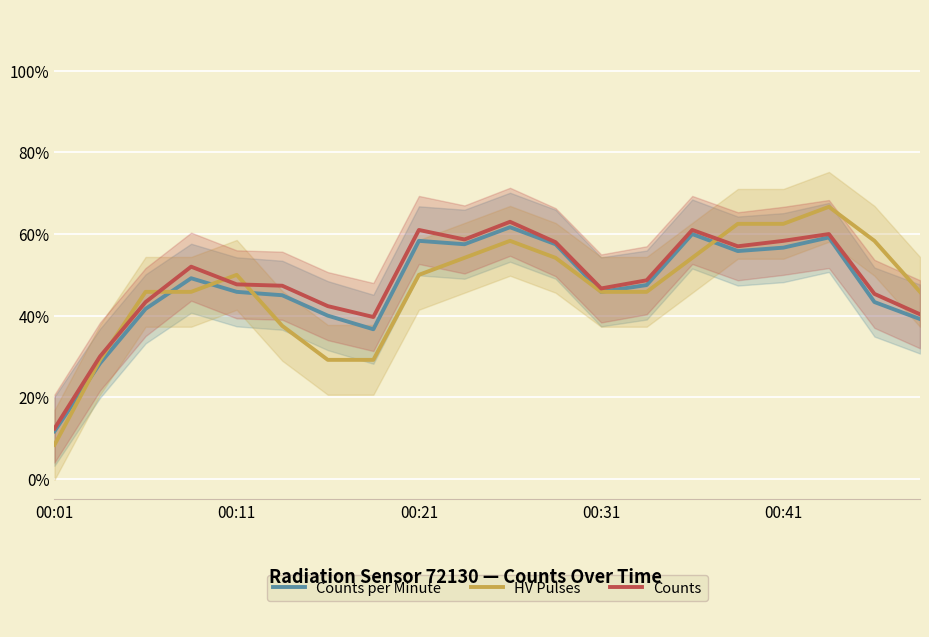

List the series in order of their peak value, lowest first.

Counts per Minute, Counts, HV Pulses